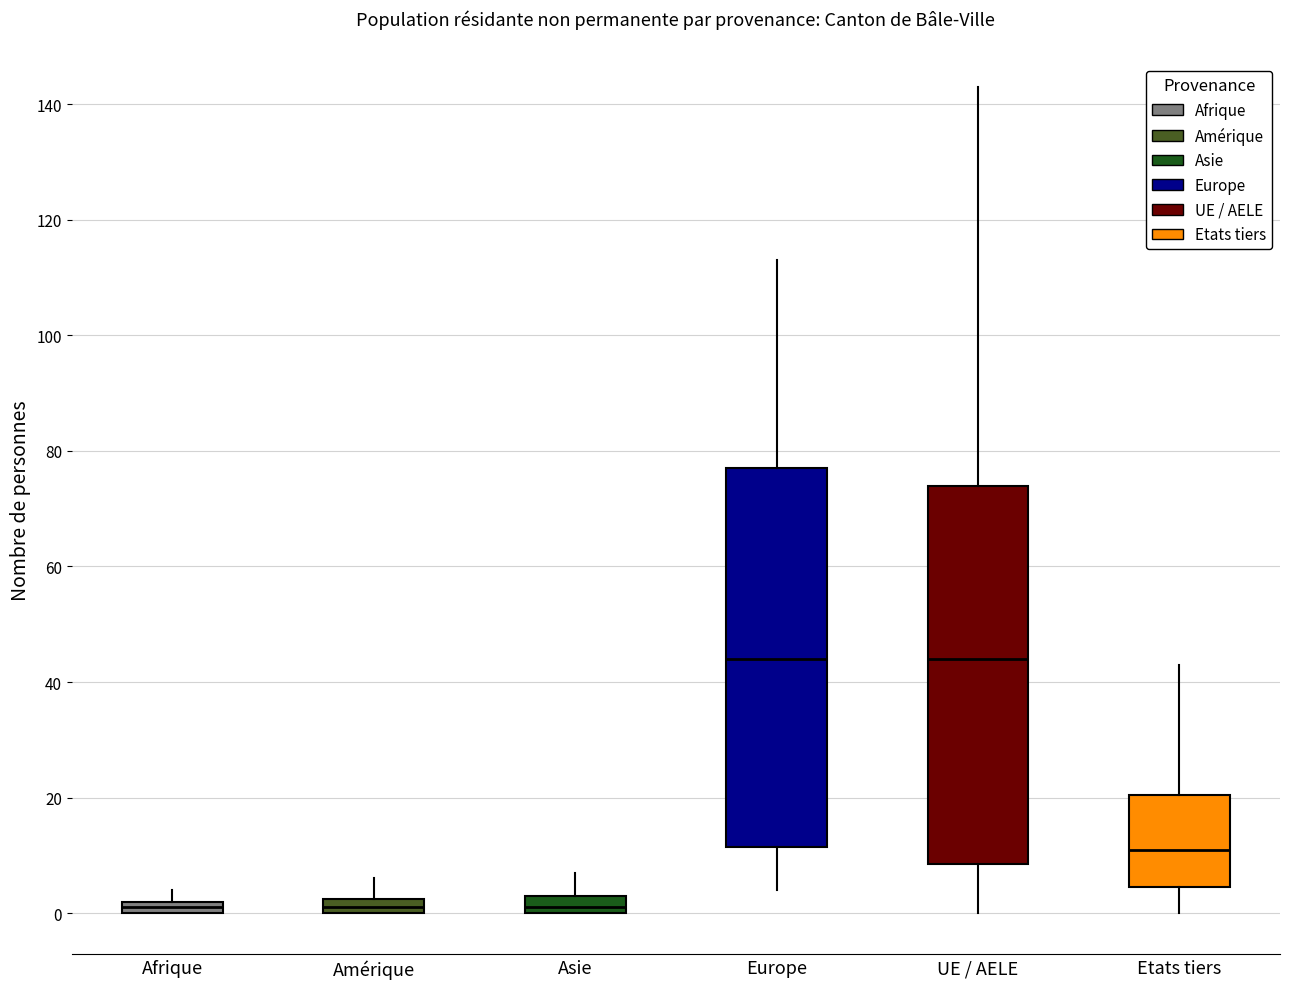

Where is the lower edge of the box for Afrique on the y-axis? The values are not printed on the chart, so give them approximately, as read against the axis.

0